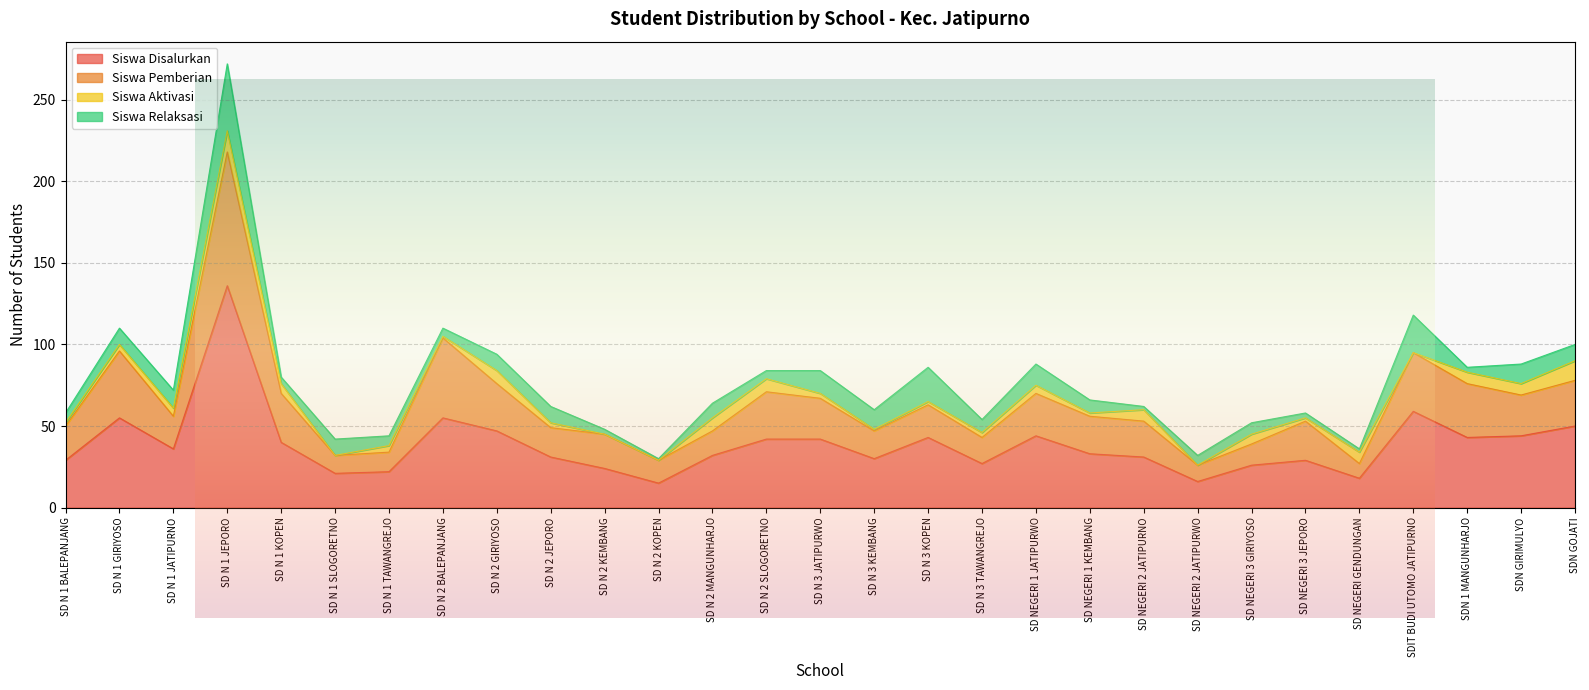

At which category is the sum across all series the highest?

SD N 1 JEPORO